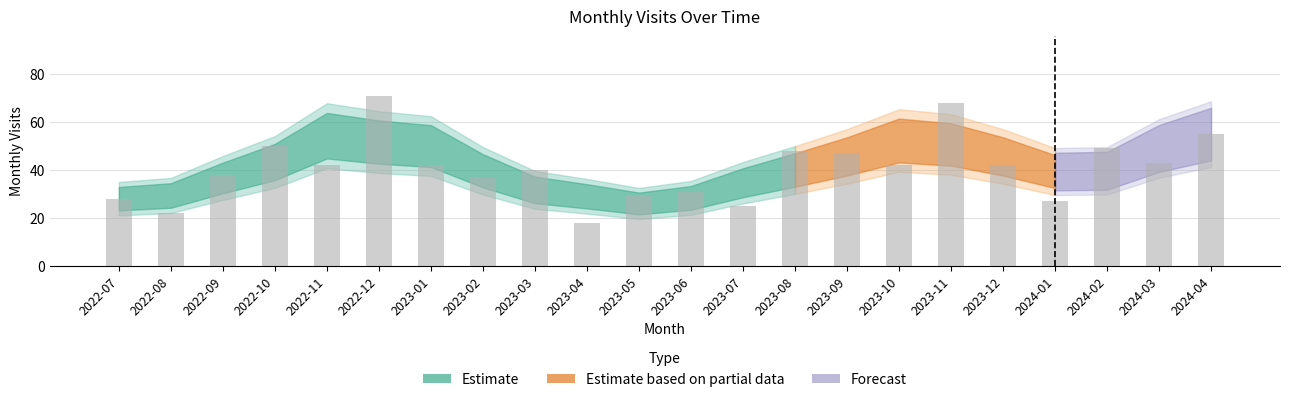

Which has a higher value, 2023-08 or 2023-11?

2023-11